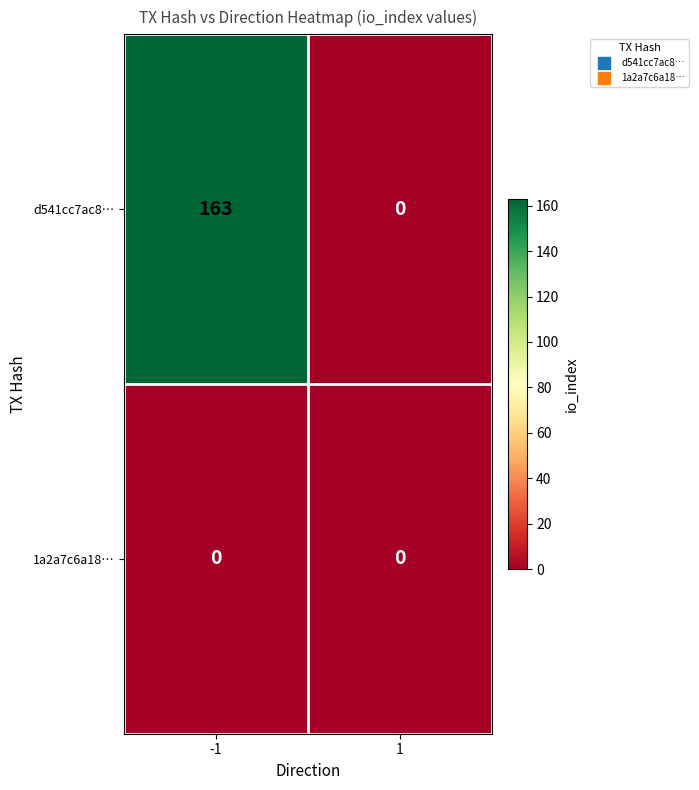

Which label corresponds to the largest value in the chart?

-1